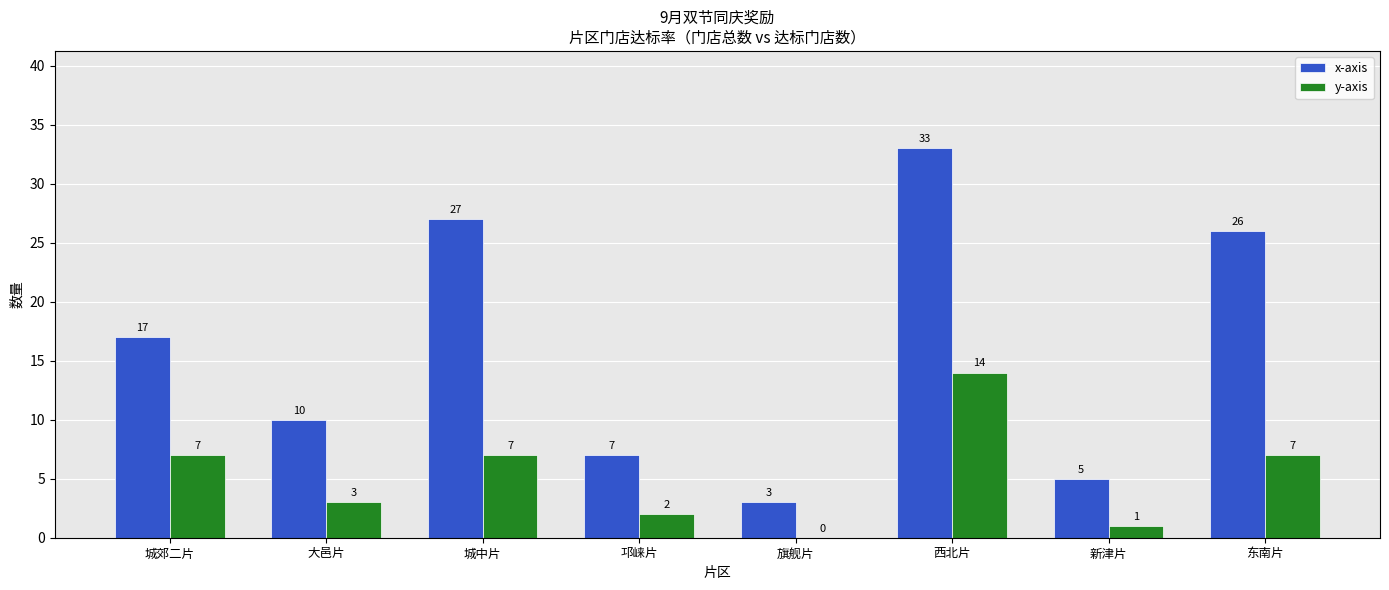

How many categories are shown in the chart?

8